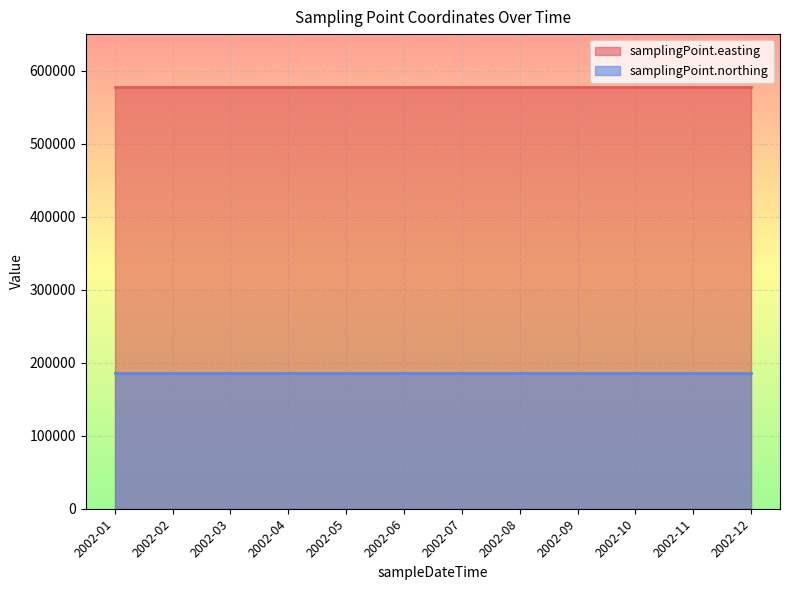

What is the greatest value displayed?

578000